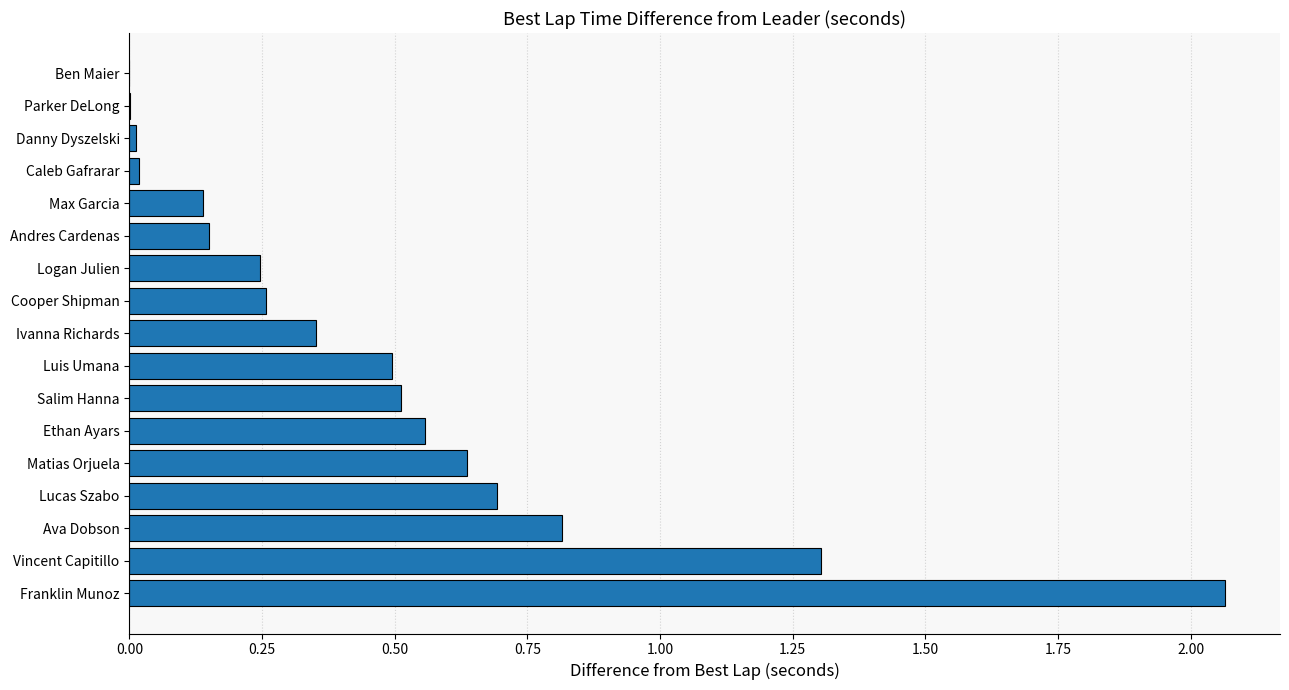

What is the change in value from Ivanna Richards to Matias Orjuela?

+0.3